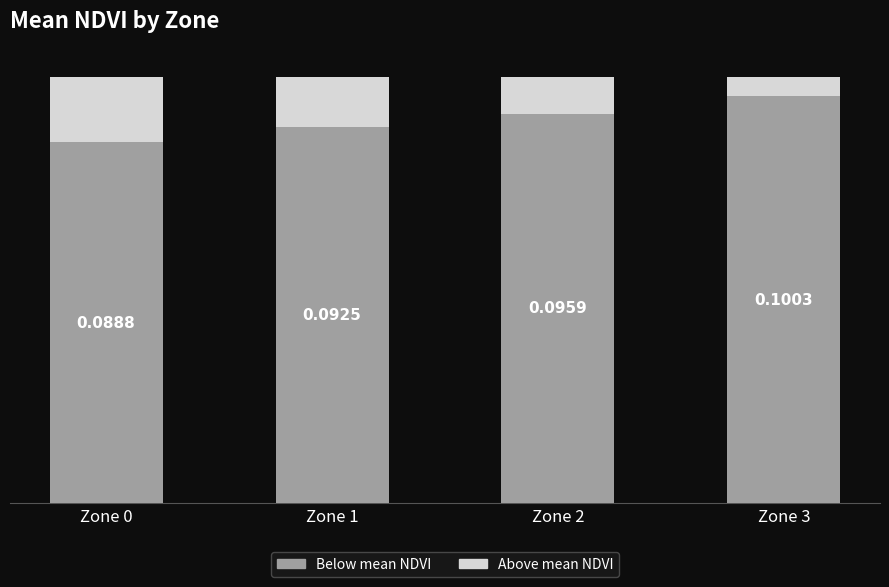

How many Above mean NDVI values are between 0 and 1?

4